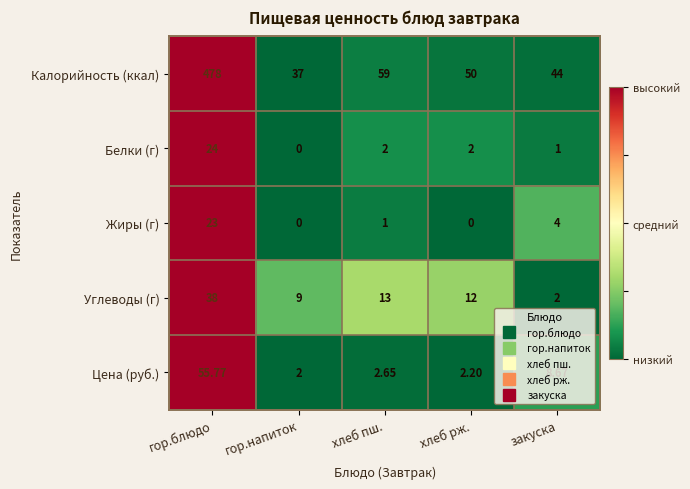

List the series in order of their peak value, lowest first.

Жиры (г), Белки (г), Углеводы (г), Цена (руб.), Калорийность (ккал)